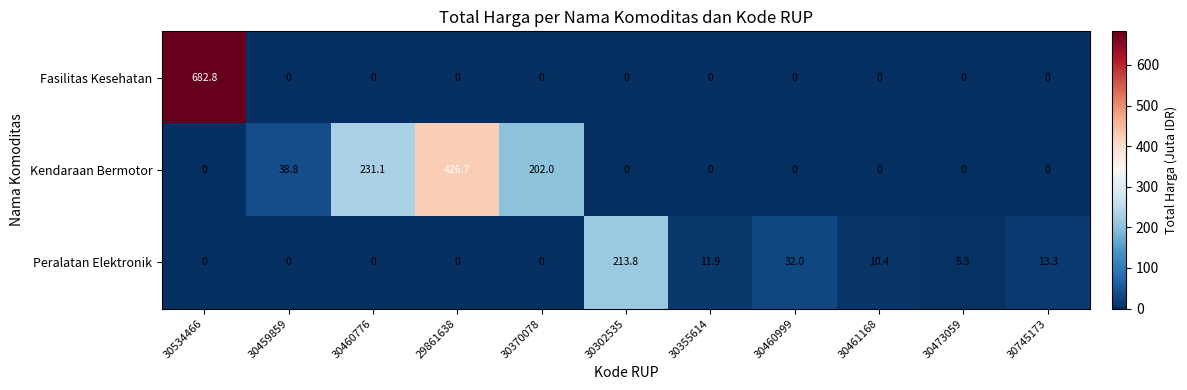

The value of Kendaraan Bermotor at 30745173 is 0.0. True or false?

True